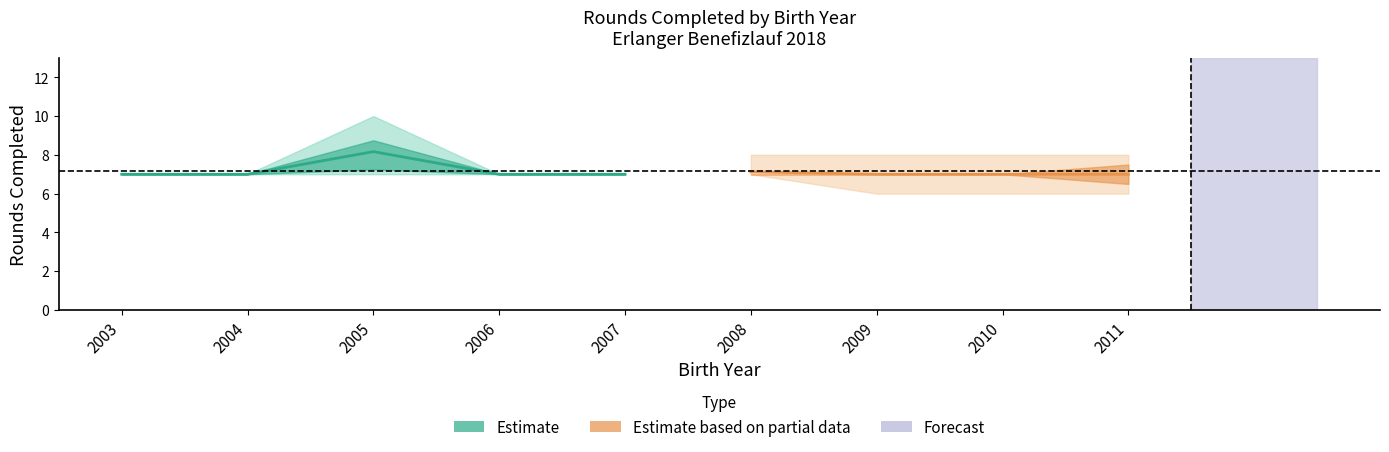

True or false: Partial_center and Partial_lower intersect in this chart.

False